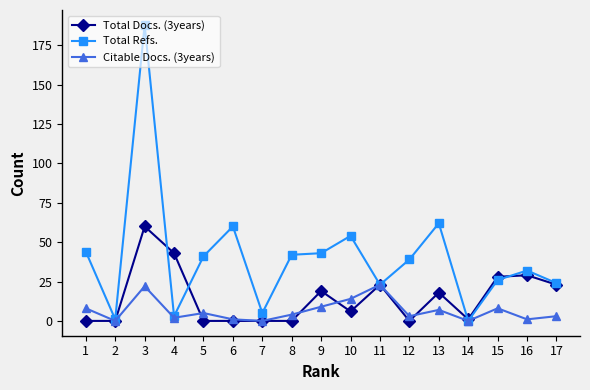

The Citable Docs. (3years) series shows 4 at 8. True or false?

True